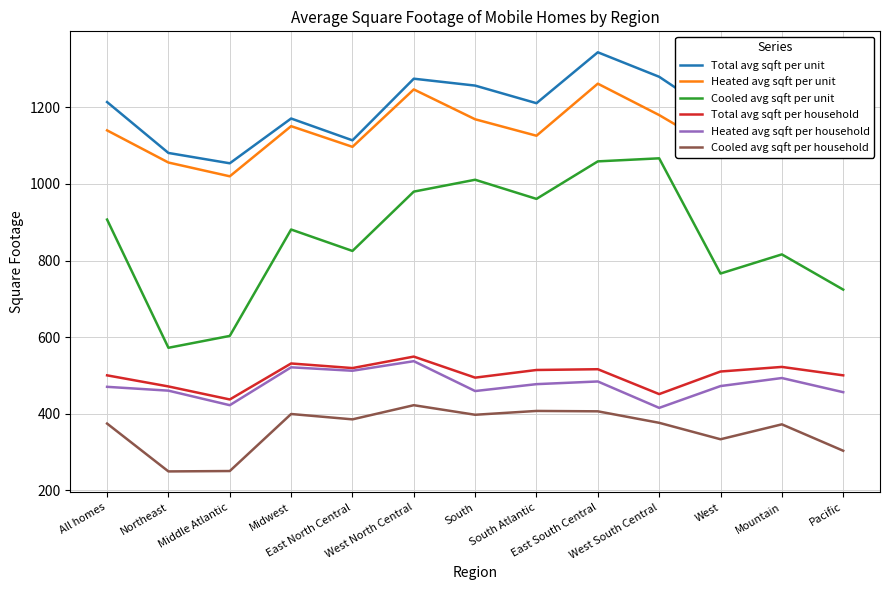

What is the minimum value shown in the chart?

249